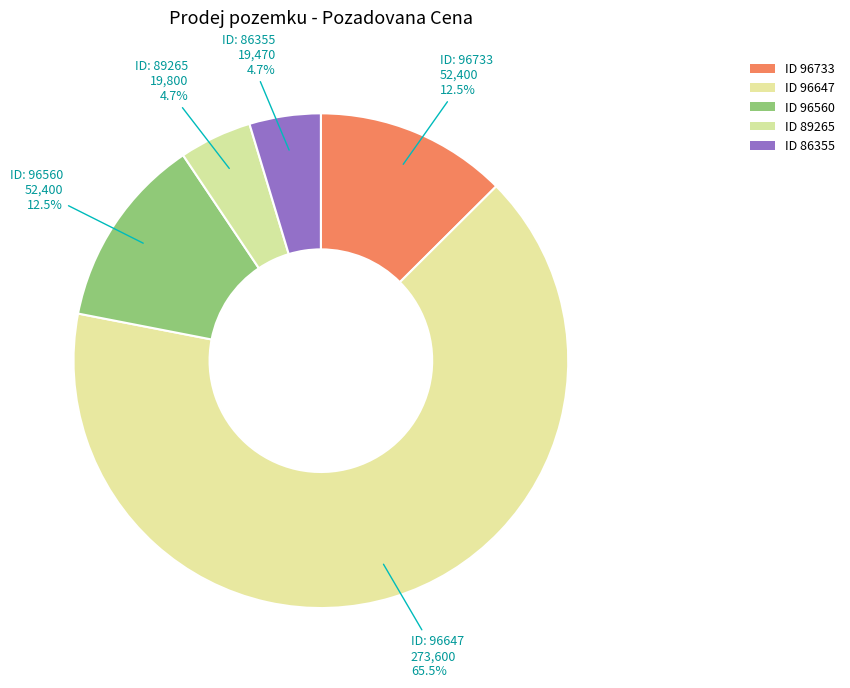

How many segments does this pie chart have?

5